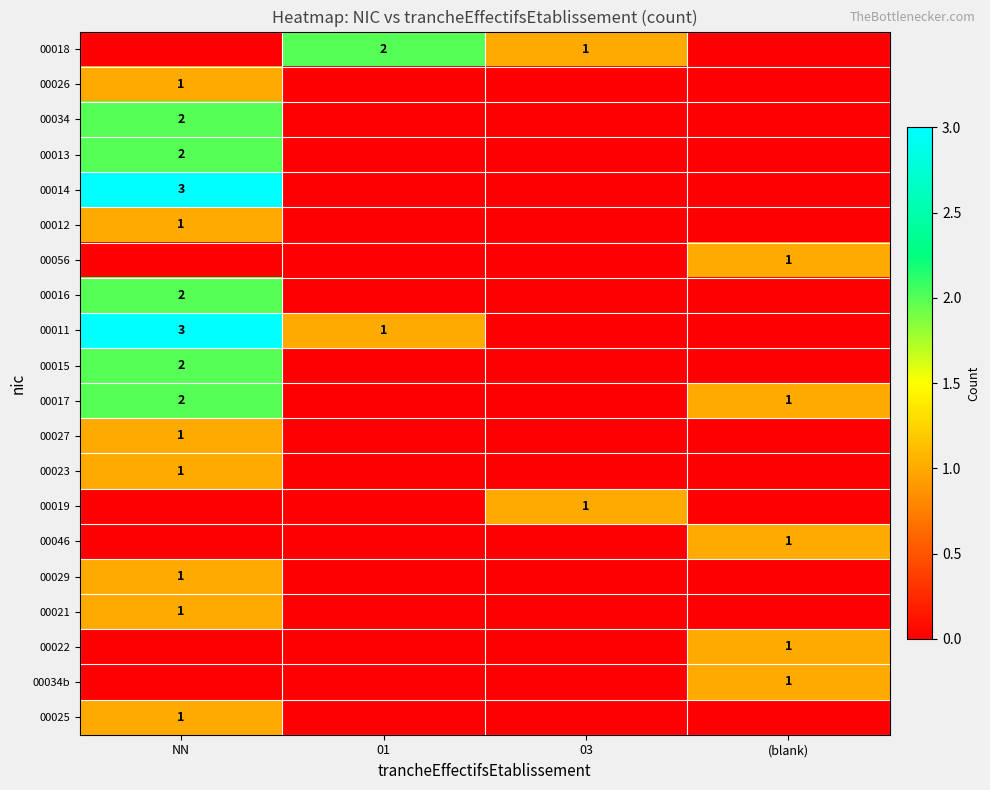

What is the total value across all series at (blank)?

5